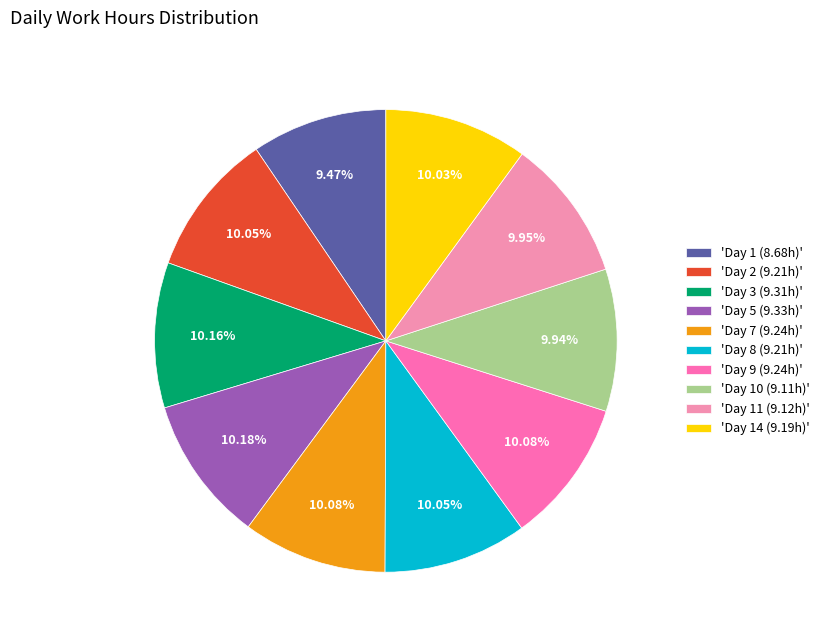

To the nearest percent, what is the difference between the largest and smallest slice percentages?

1%